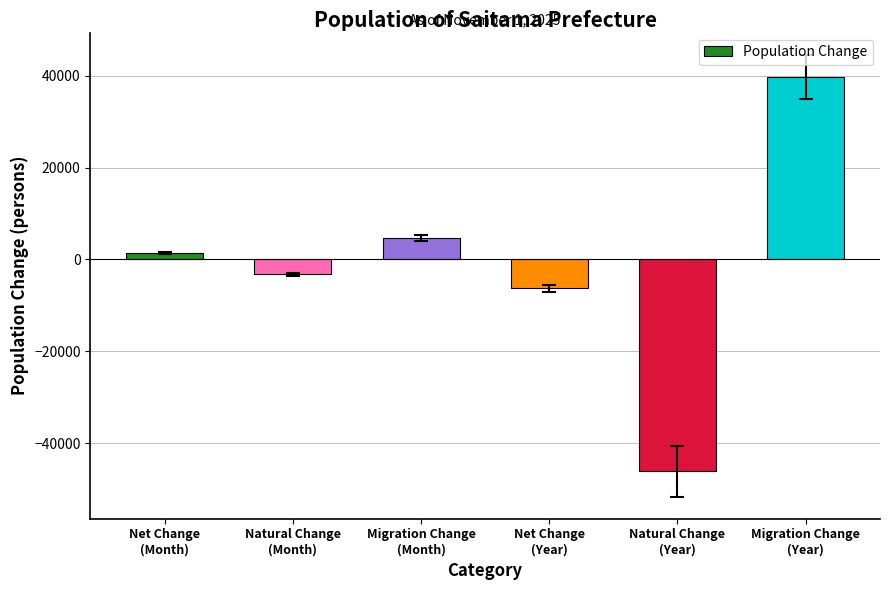

Reading left to right, extract all data points from this chart.

1405	-3259	4664	-6301	-46146	39845